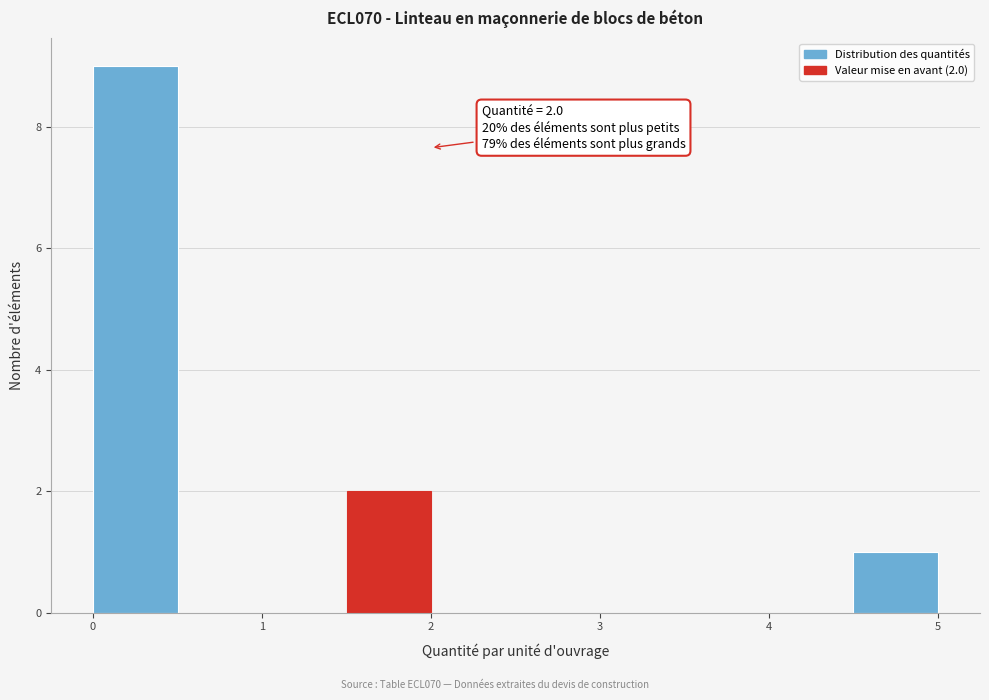

Which range on the x-axis has the tallest bar?

0.0 to 0.5